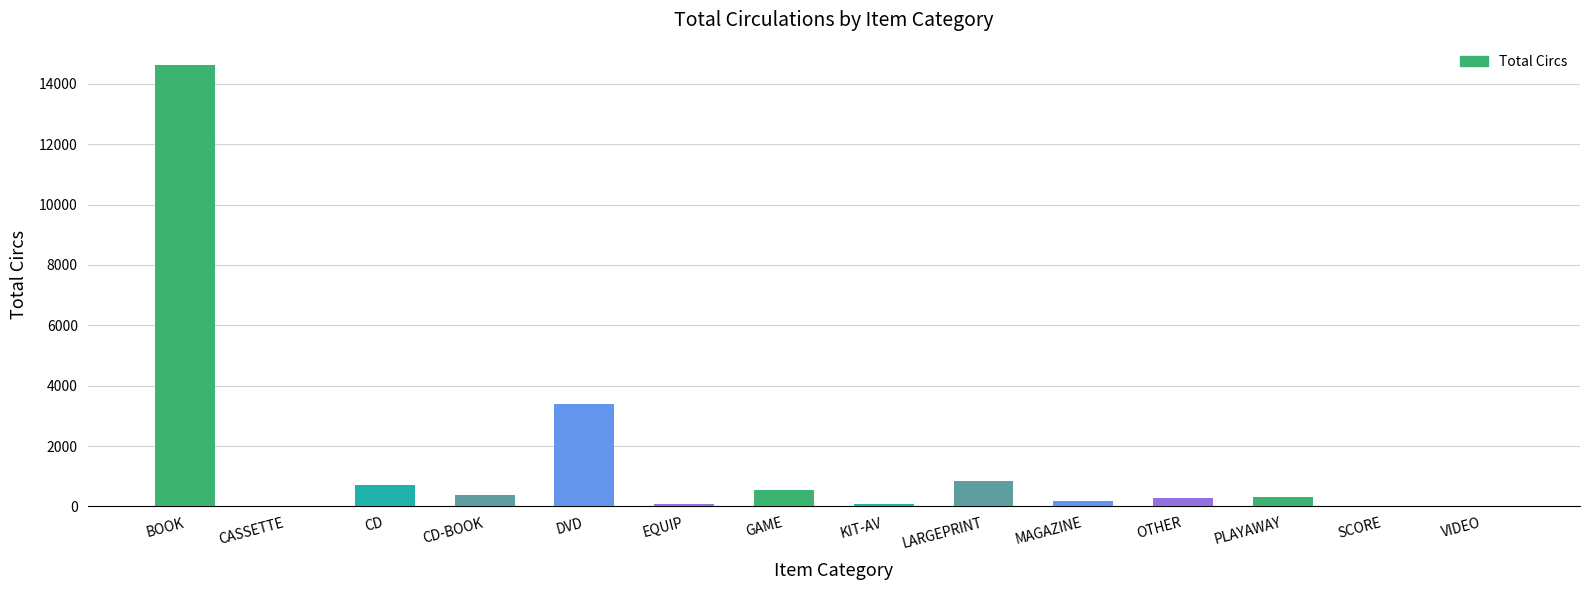

At which label is the value closest to 7318?

DVD